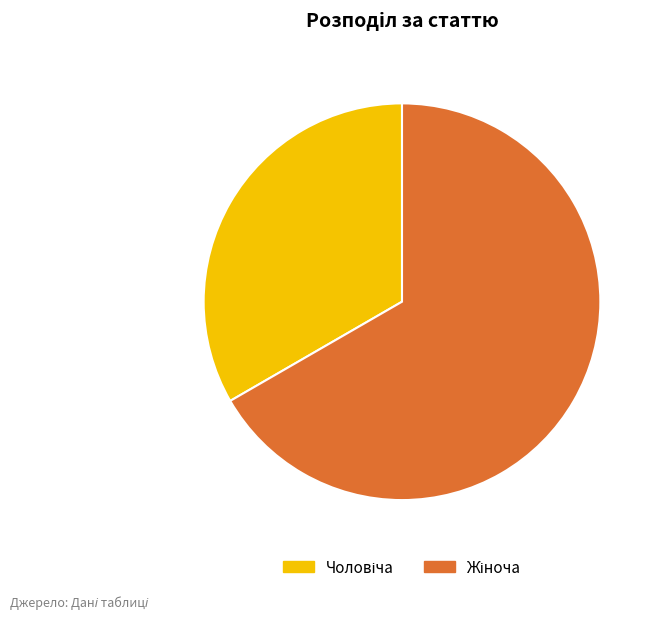

Does any single category account for the majority?

Yes